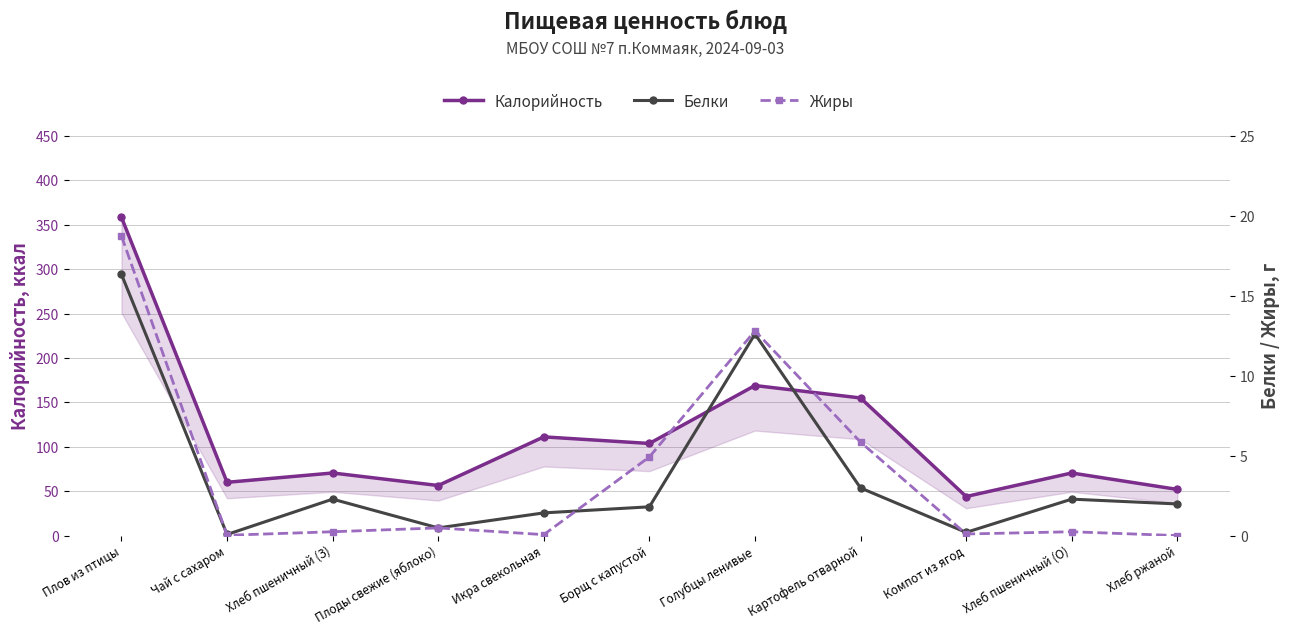

Which label corresponds to the smallest value in the chart?

Хлеб ржаной